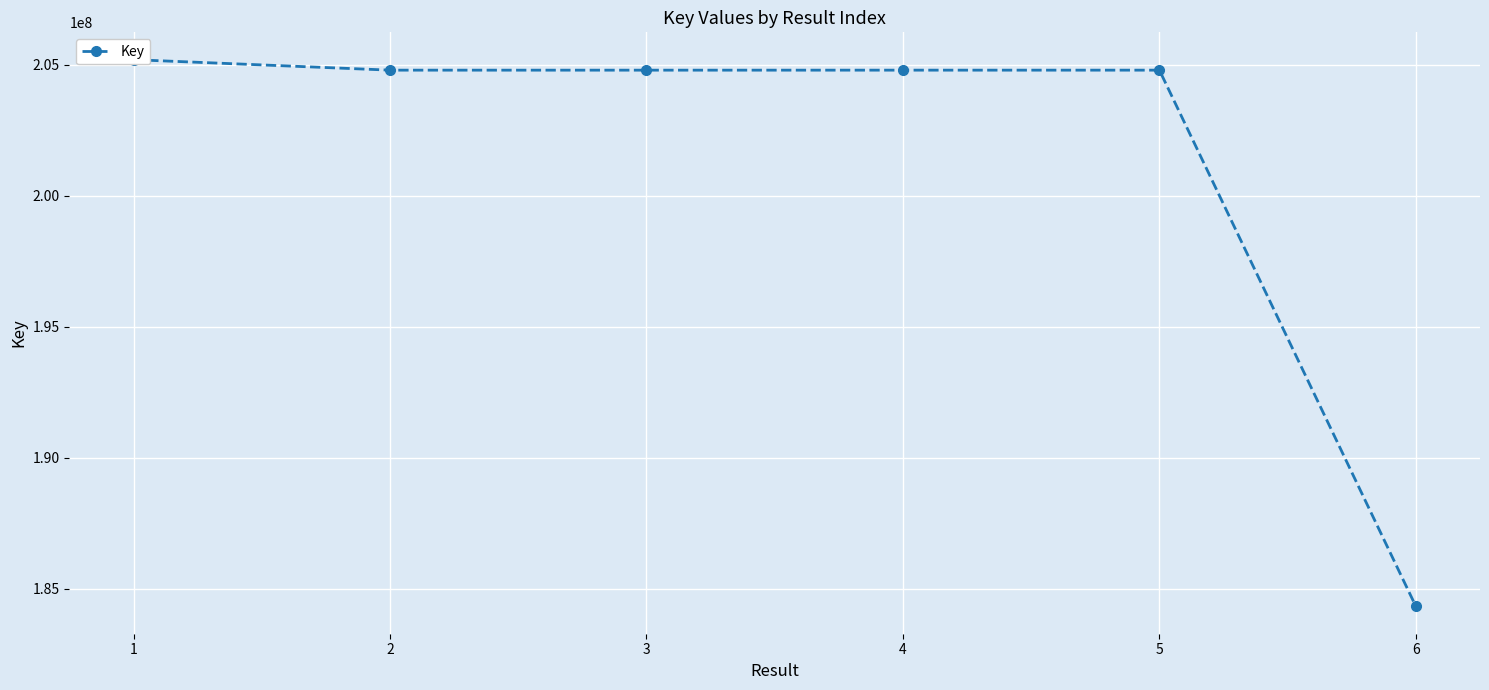

Reading right to left, extract all data points from this chart.

184327921	204797761	204797815	204797356	204797612	205197995